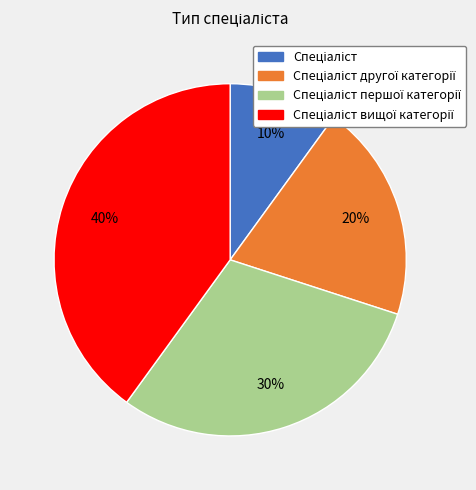

Does any single category account for the majority?

No